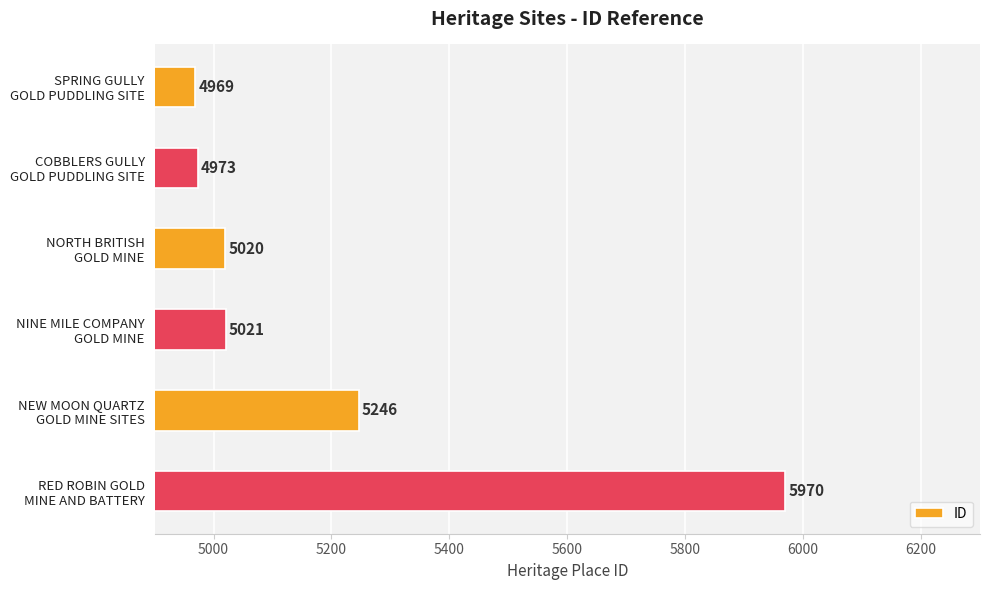

What is the value of the 6th bar from the top?

5970